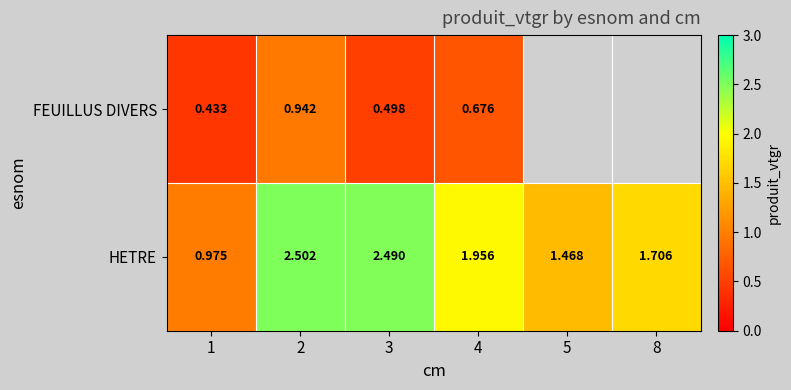

At 1, list the series in order from largest to smallest.

HETRE, FEUILLUS DIVERS